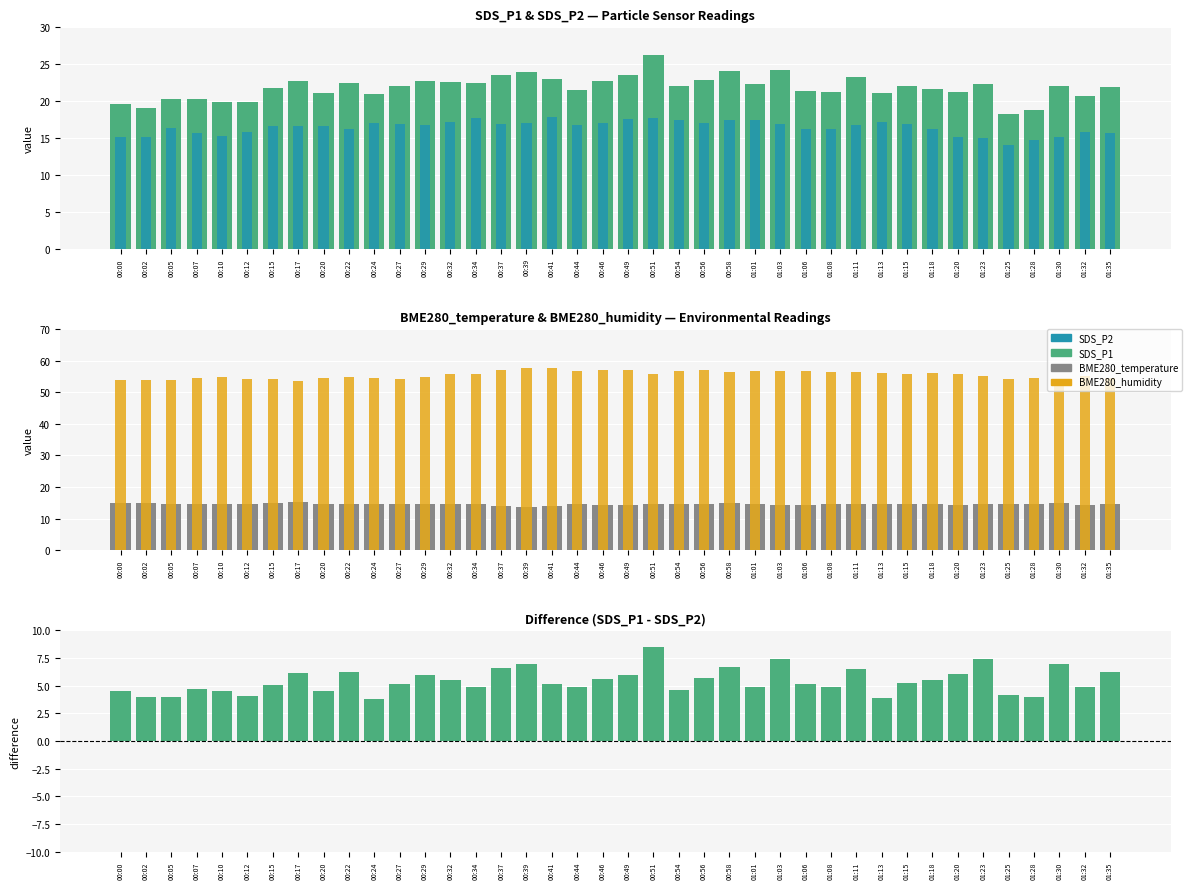

At which category is the sum across all series the highest?

00:51